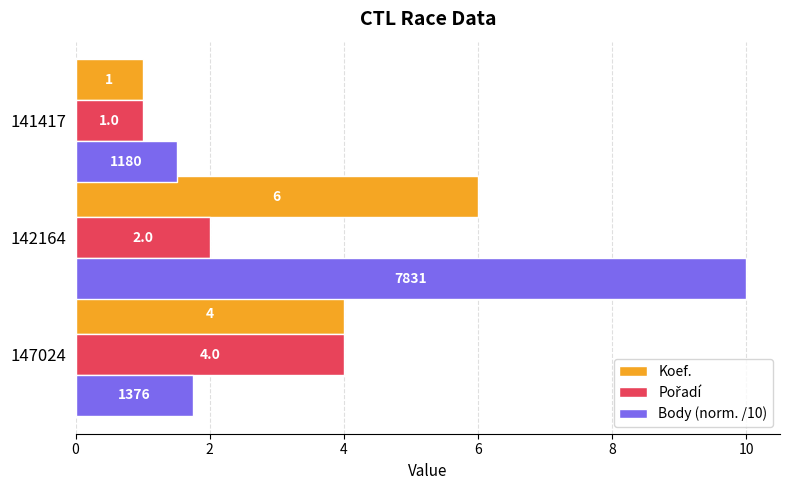

Which series has the largest range (max minus min)?

Body (norm. /10)